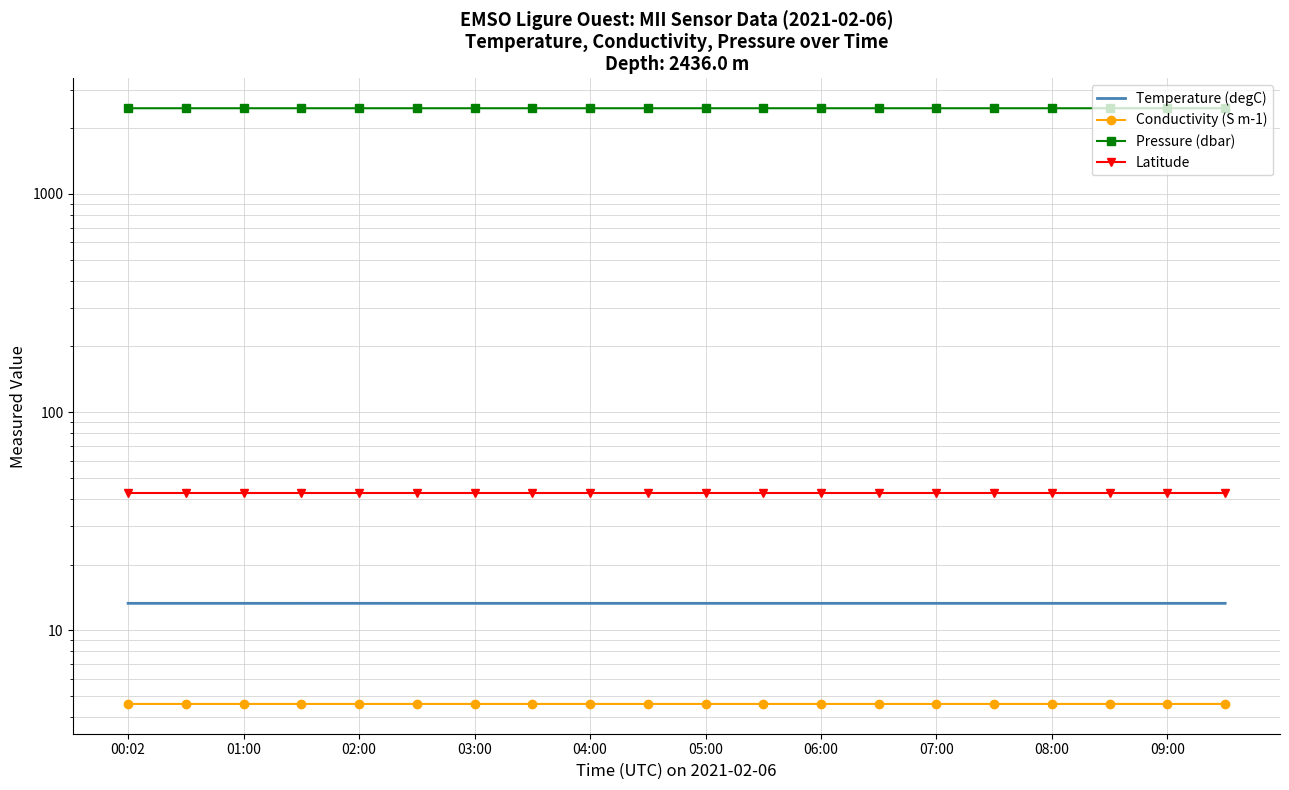

The value of Temperature (degC) at 09:00 is 13.3. True or false?

True